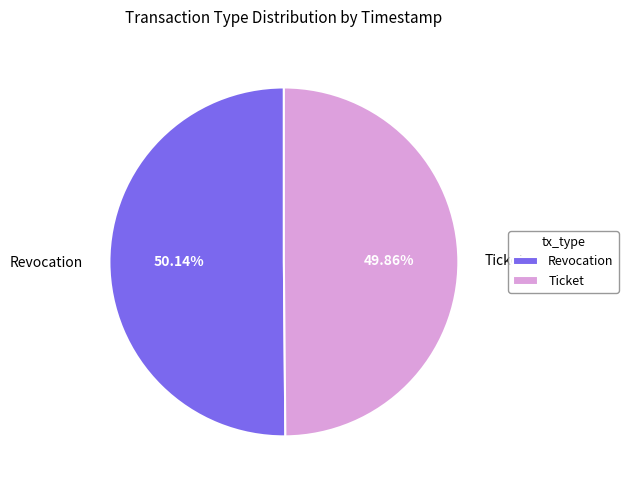

To the nearest percent, what percentage of the pie is Revocation?

50%